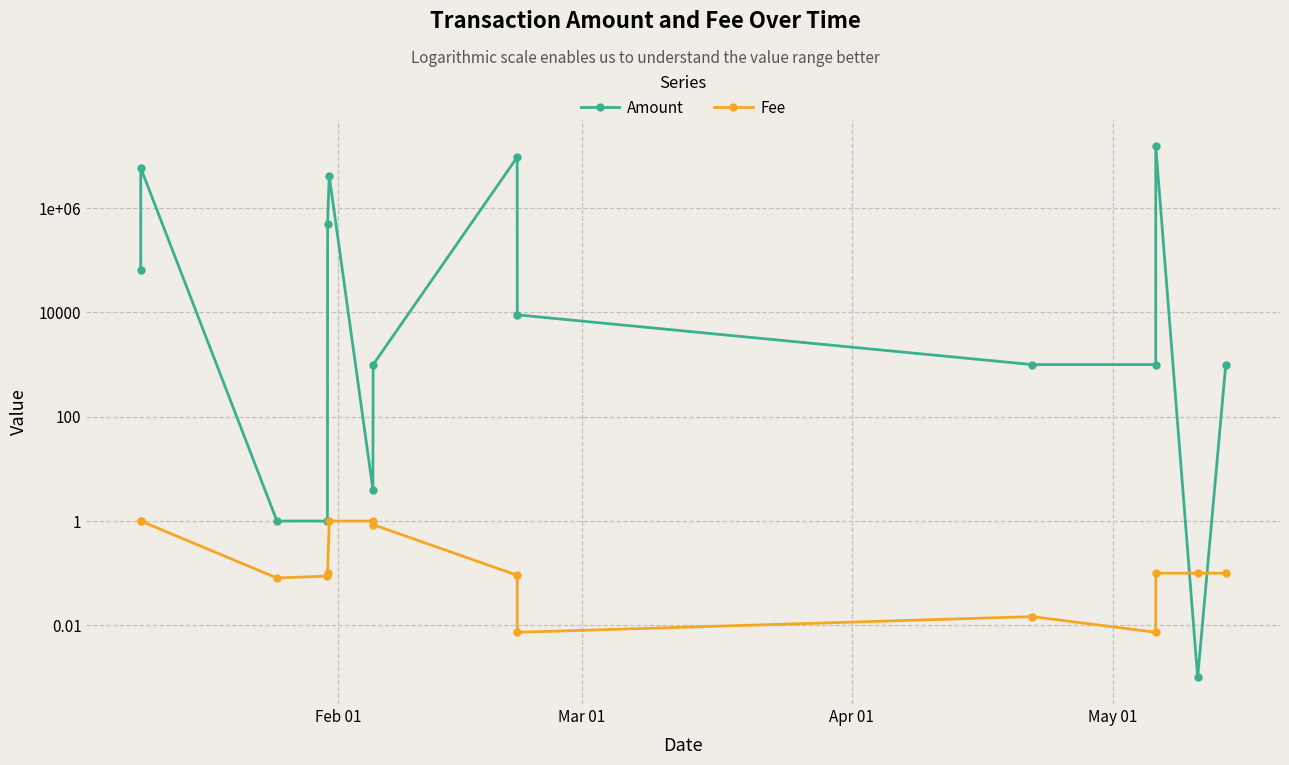

At which label is Amount closest to 7679446?

Mar 01